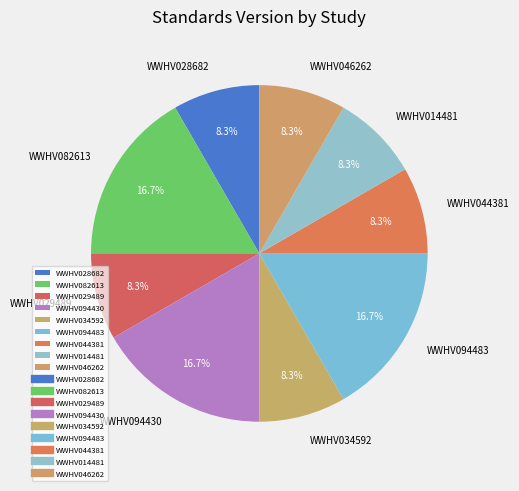

Is there any slice that represents more than half of the pie?

No